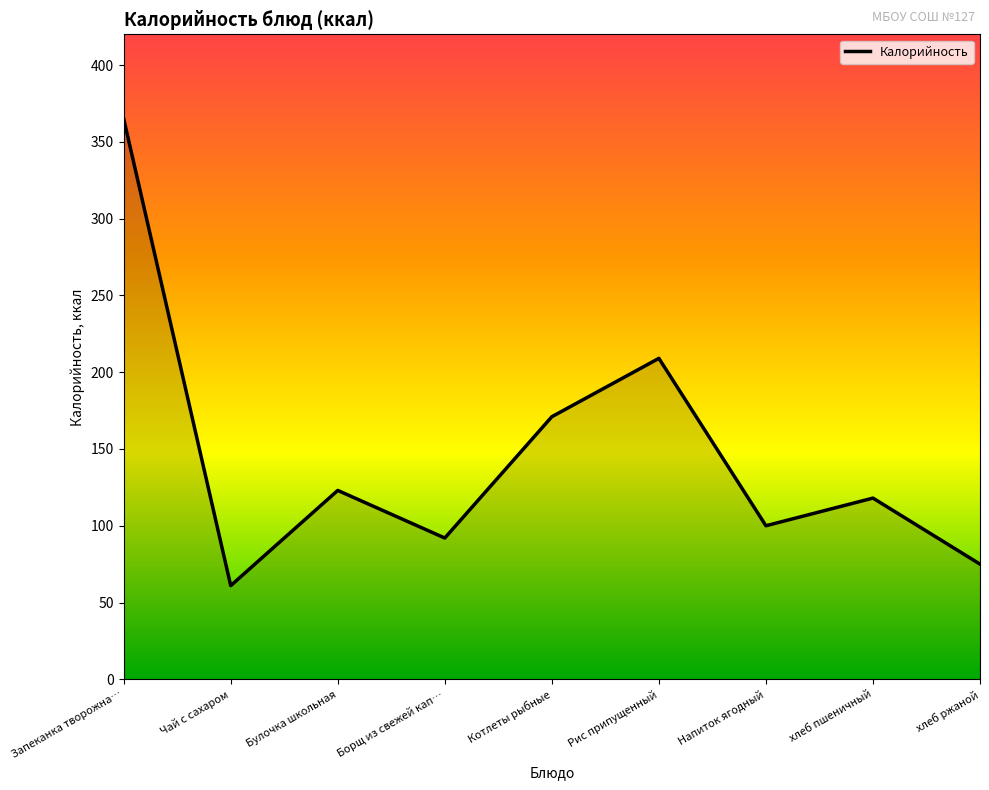

True or false: the data shows 123 at Булочка школьная.

True